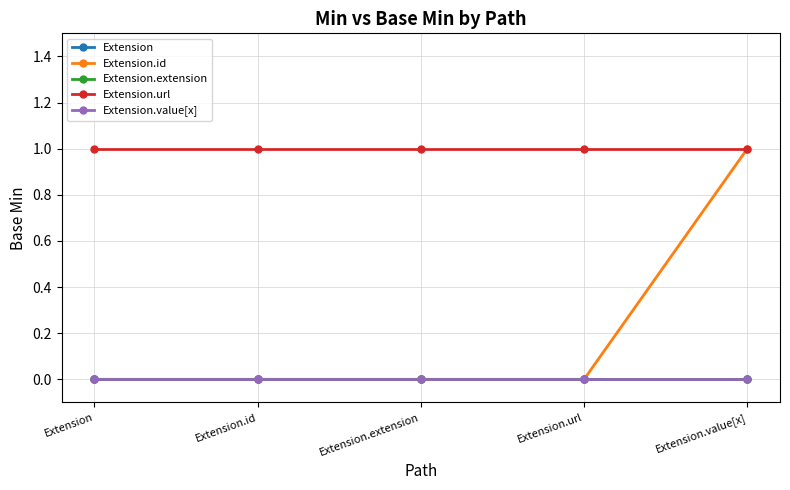

Does the chart have visible grid lines?

Yes